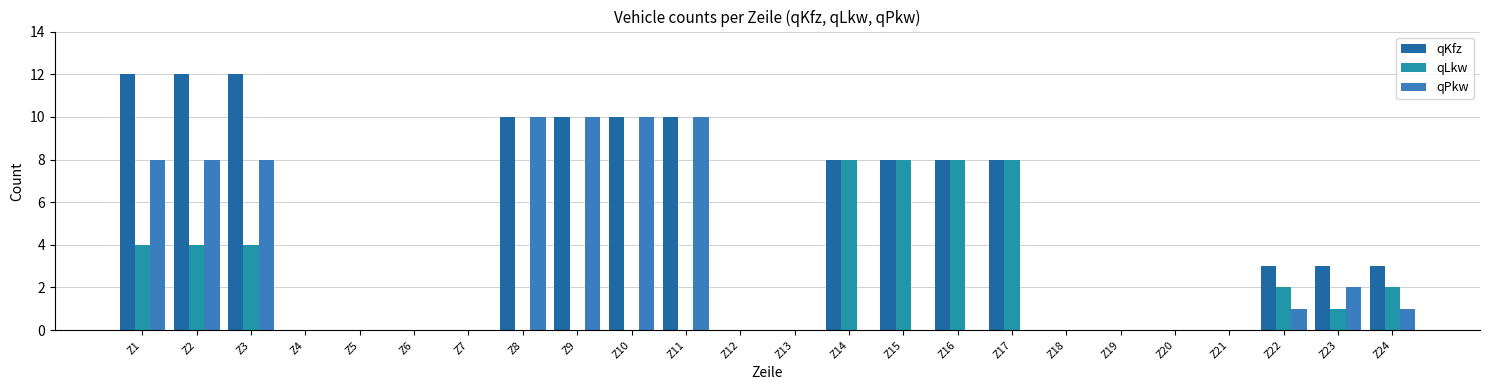

Which series has the largest total across all categories?

qKfz